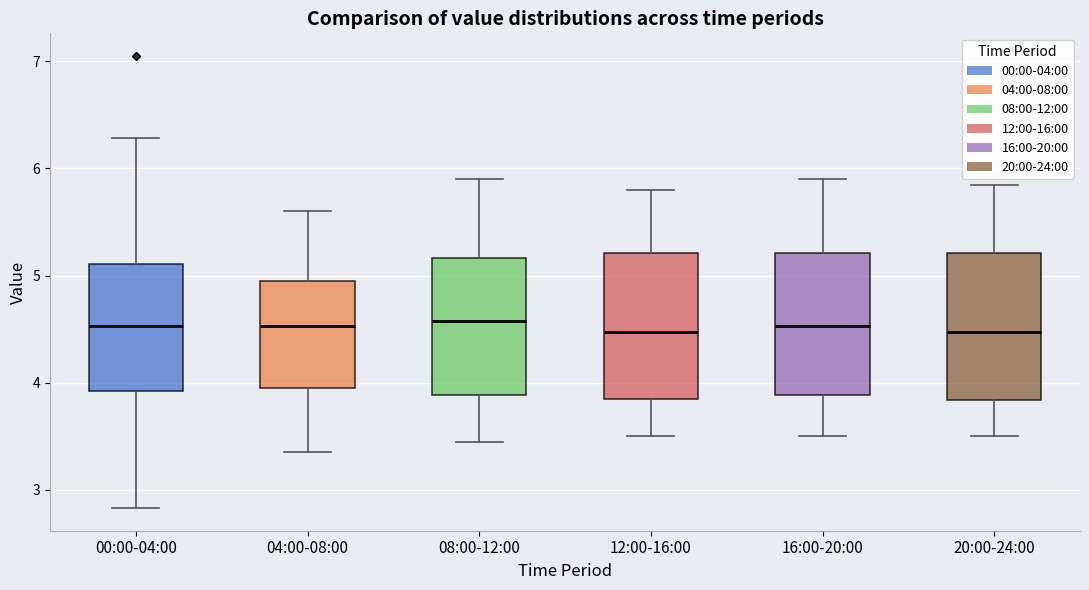

Reading left to right, read every box against the y-axis: the position of its median line, the range the box covers, and the ends of its whiskers. The values are not printed on the chart, so give them approximately, as read against the axis.

00:00-04:00: median 4.5, box 3.9 to 5.1, whiskers 2.8 to 6.3
04:00-08:00: median 4.5, box 4.0 to 5.0, whiskers 3.4 to 5.6
08:00-12:00: median 4.6, box 3.9 to 5.2, whiskers 3.5 to 5.9
12:00-16:00: median 4.5, box 3.9 to 5.2, whiskers 3.5 to 5.8
16:00-20:00: median 4.5, box 3.9 to 5.2, whiskers 3.5 to 5.9
20:00-24:00: median 4.5, box 3.8 to 5.2, whiskers 3.5 to 5.9